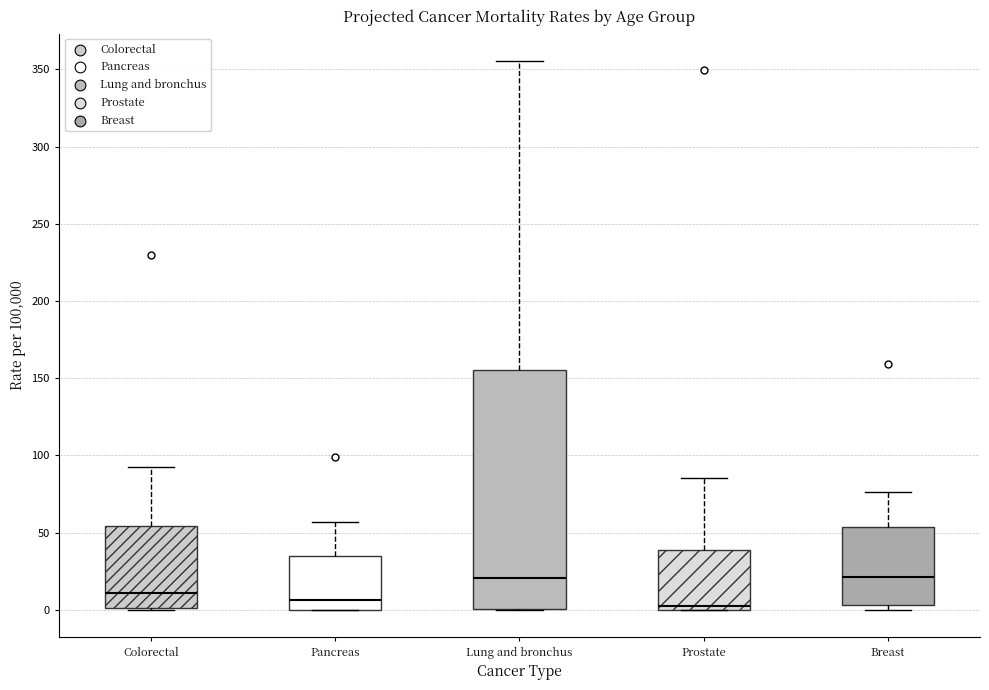

Reading left to right, transcribe this box plot: for each box, give where its median line is, the range the box spans, and where its two whiskers end, as read against the y-axis. The values are not printed on the chart, so give them approximately, as read against the axis.

Colorectal: median 10, box 0 to 55, whiskers 0 to 95
Pancreas: median 5, box 0 to 35, whiskers 0 to 55
Lung and bronchus: median 20, box 0 to 155, whiskers 0 to 355
Prostate: median 0 (just above the box's lower edge), box 0 to 40, whiskers 0 to 85
Breast: median 20, box 5 to 55, whiskers 0 to 75